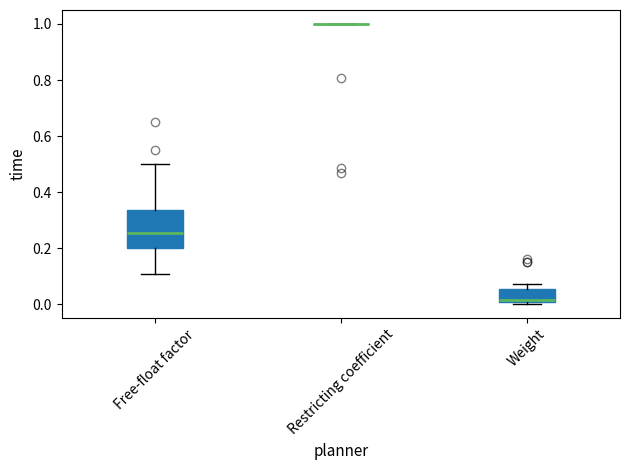

Reading left to right, read every box against the y-axis: the position of its median line, the range the box covers, and the ends of its whiskers. The values are not printed on the chart, so give them approximately, as read against the axis.

Free-float factor: median 0.26, box 0.20 to 0.34, whiskers 0.12 to 0.50
Restricting coefficient: box collapsed to a line at 1.00, whiskers 1.00 to 1.00
Weight: median 0.02, box 0.00 to 0.06, whiskers 0.00 to 0.08